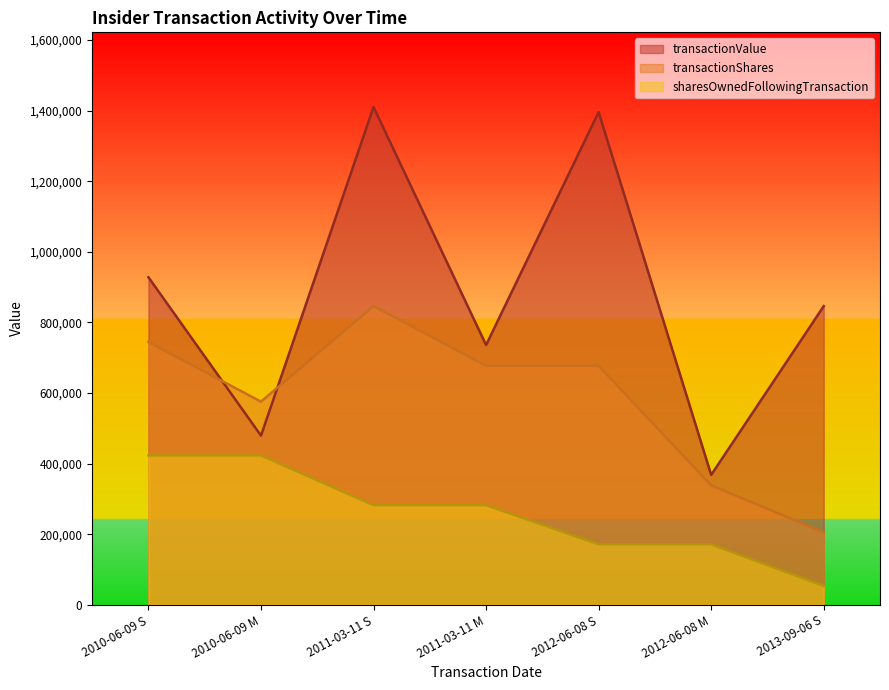

What are all the series names shown in the legend?

transactionValue, transactionShares, sharesOwnedFollowingTransaction